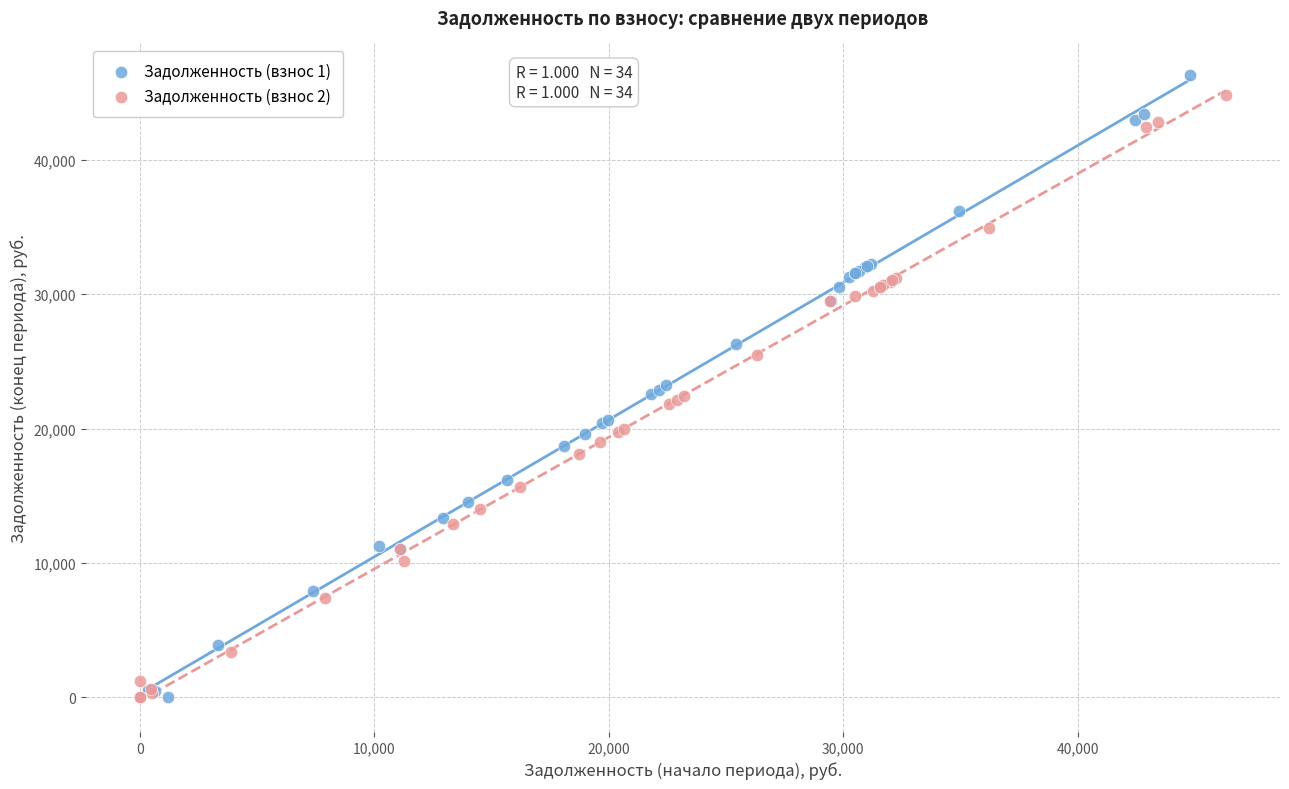

Which series has the largest Y range (max minus min)?

Задолженность (взнос 1)